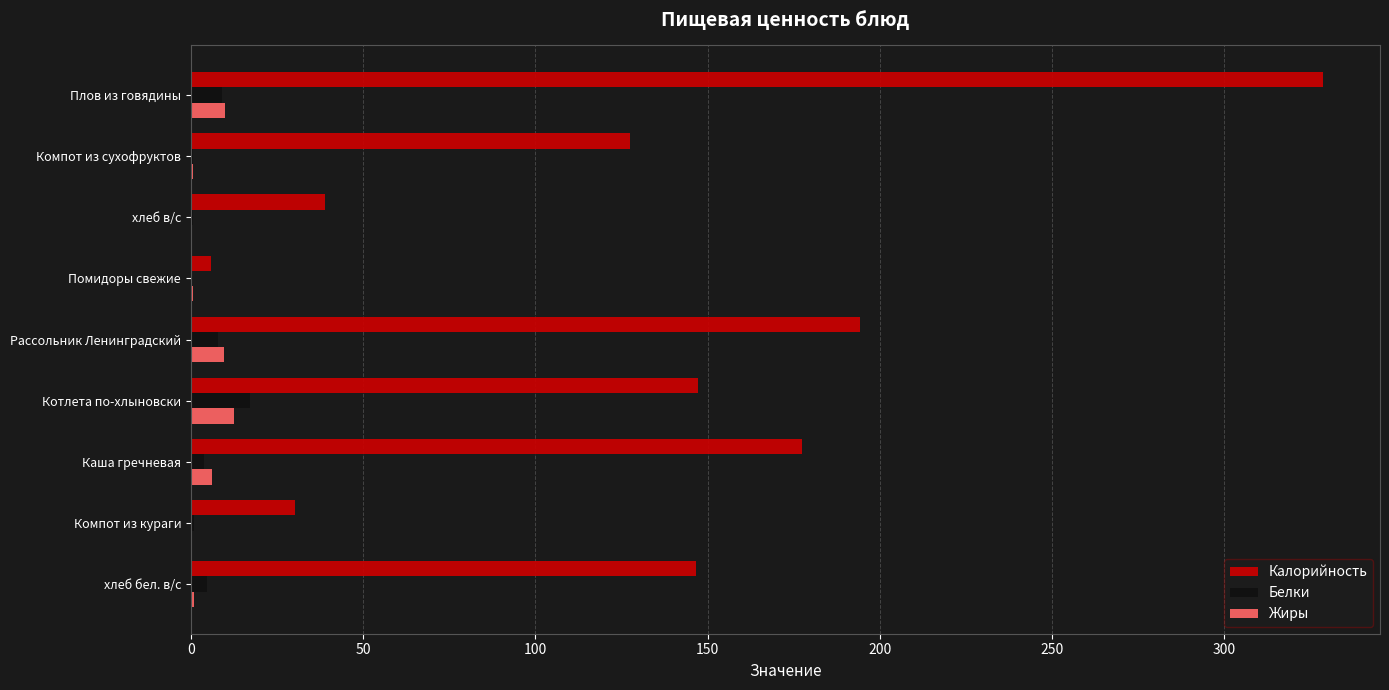

The value of Белки at Котлета по-хлыновски is 17.2. True or false?

True